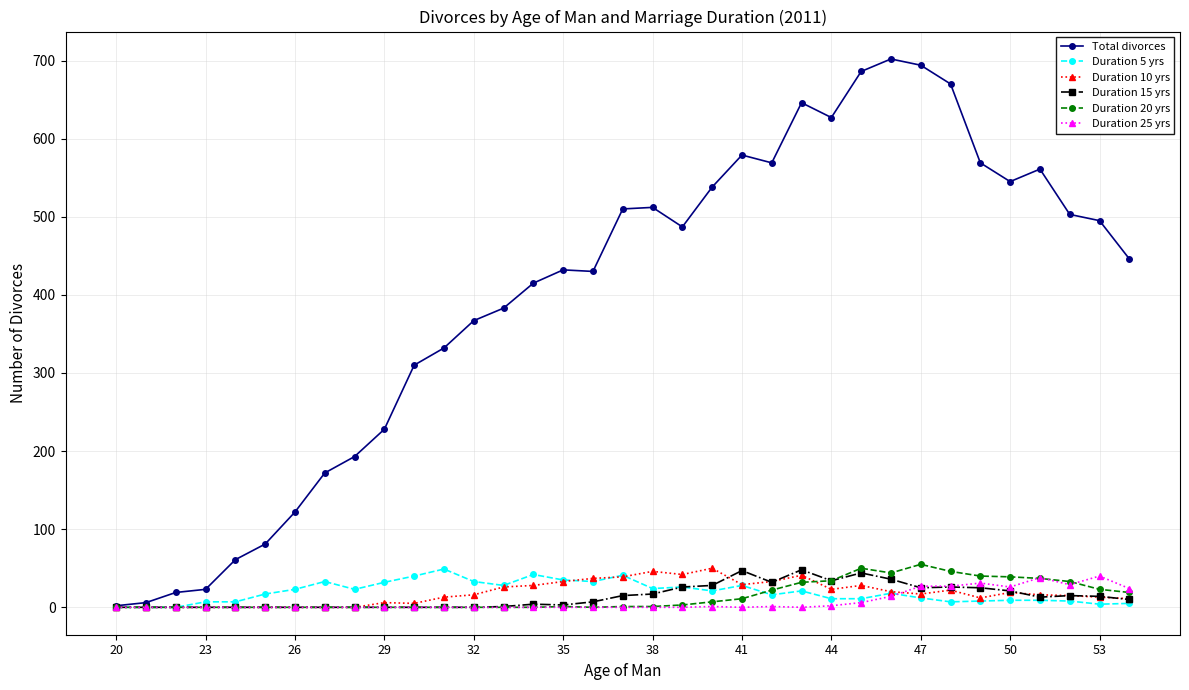

What is the maximum value shown in the chart?

702